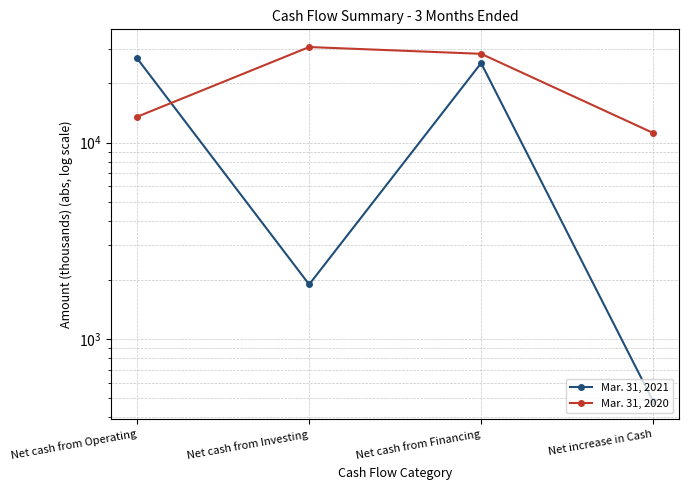

Rank the series by their maximum value, from lowest to highest.

Mar. 31, 2021, Mar. 31, 2020